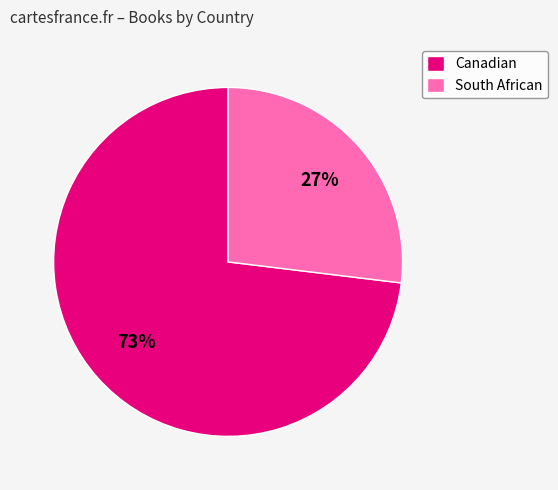

How many segments does this pie chart have?

2